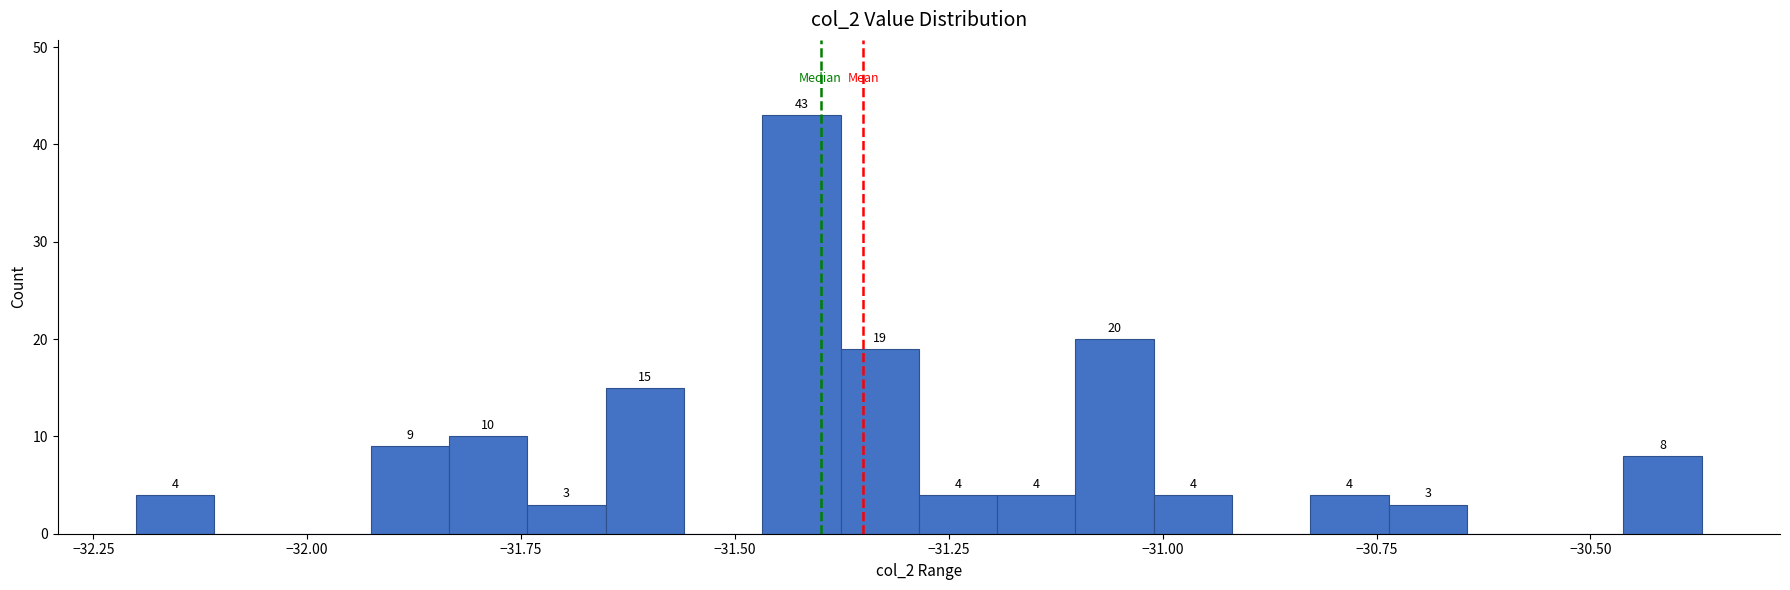

Read against the x-axis, roughly where is the centre of the tallest bar?

-31.40